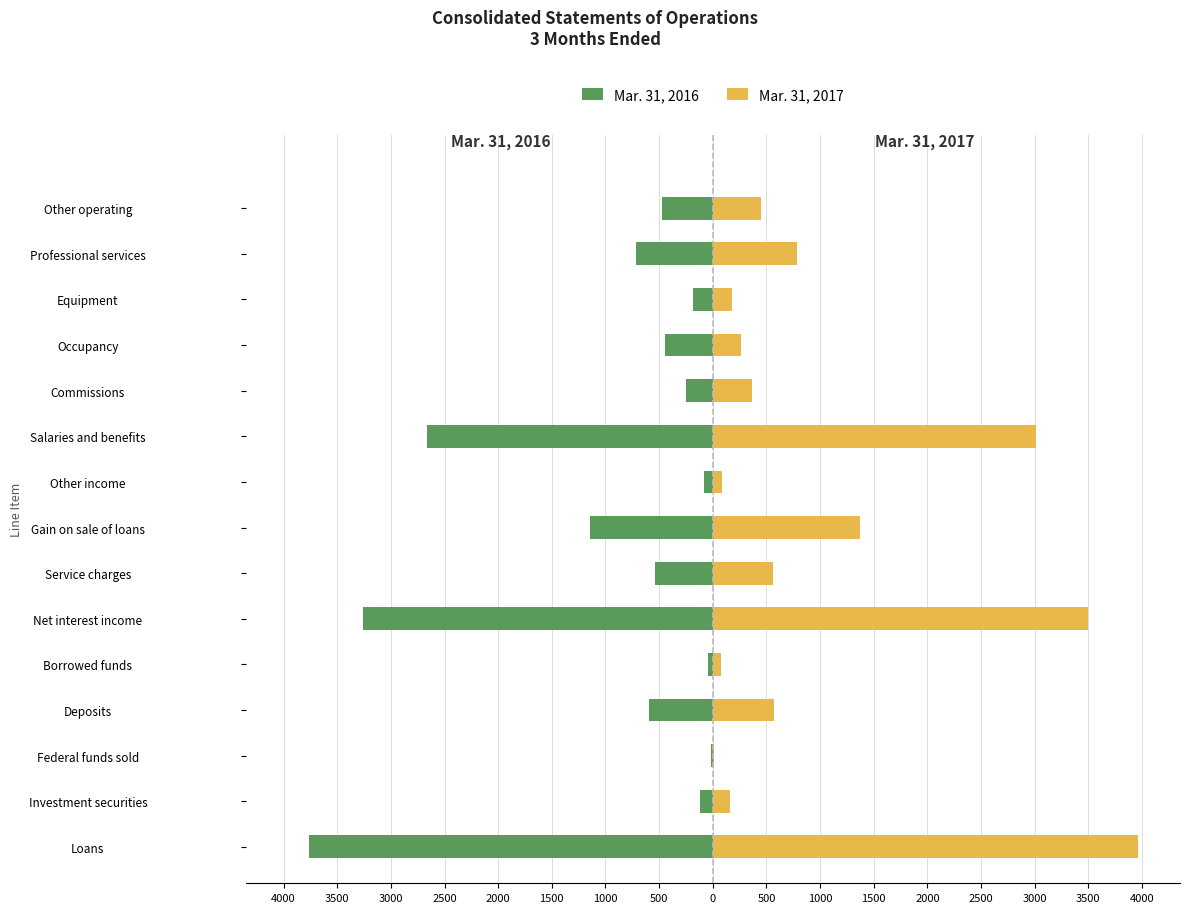

Which series changed the most between Loans and Service charges?

Mar. 31, 2017